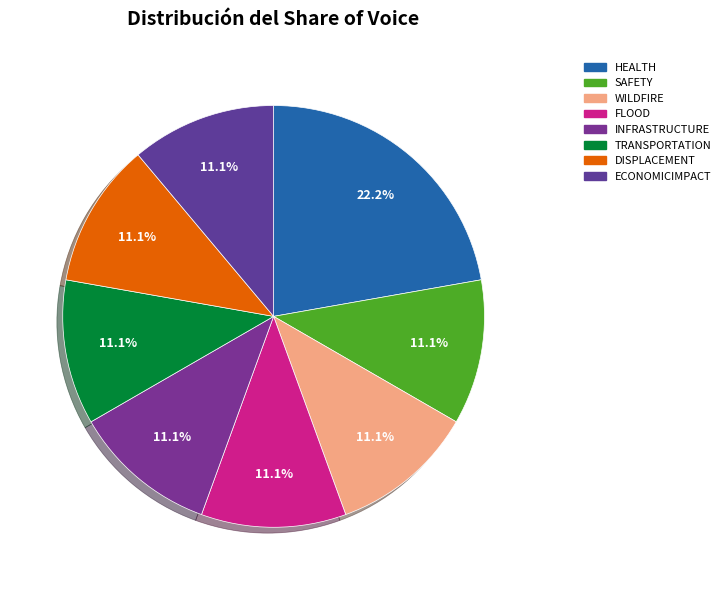

Combined, what portion of the pie is WILDFIRE and INFRASTRUCTURE?

22.2%